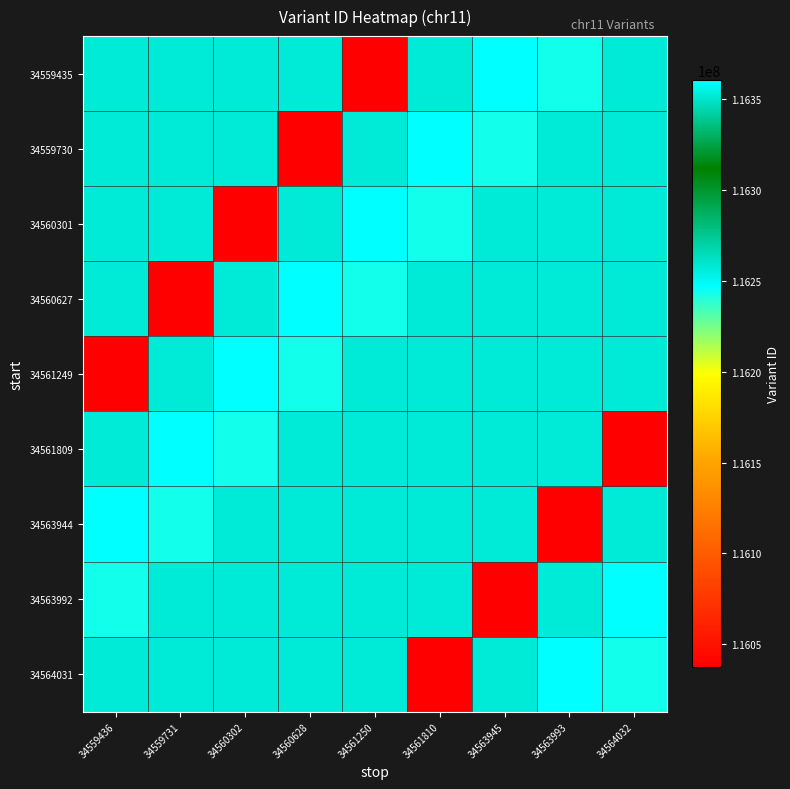

What is the smallest value displayed?

116037206